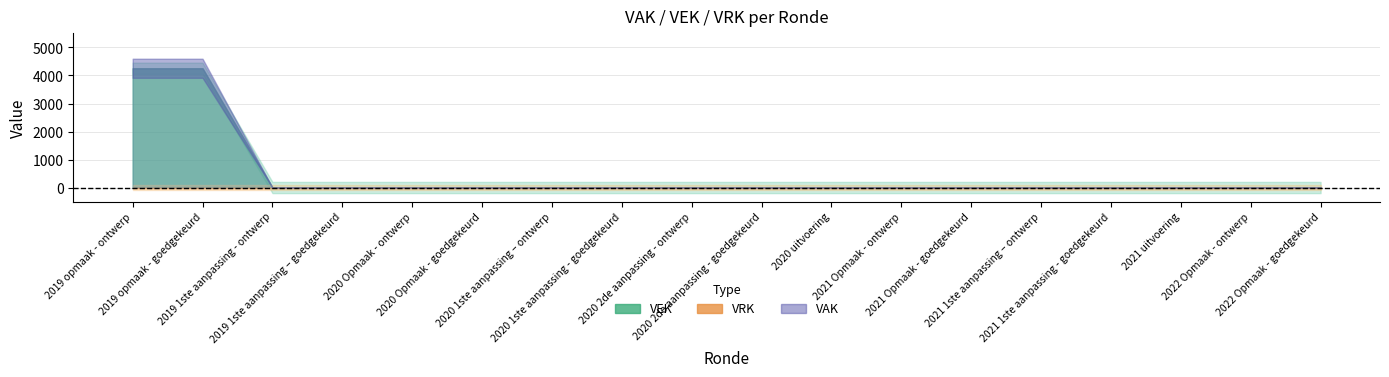

Which series has the widest spread of values?

VEK